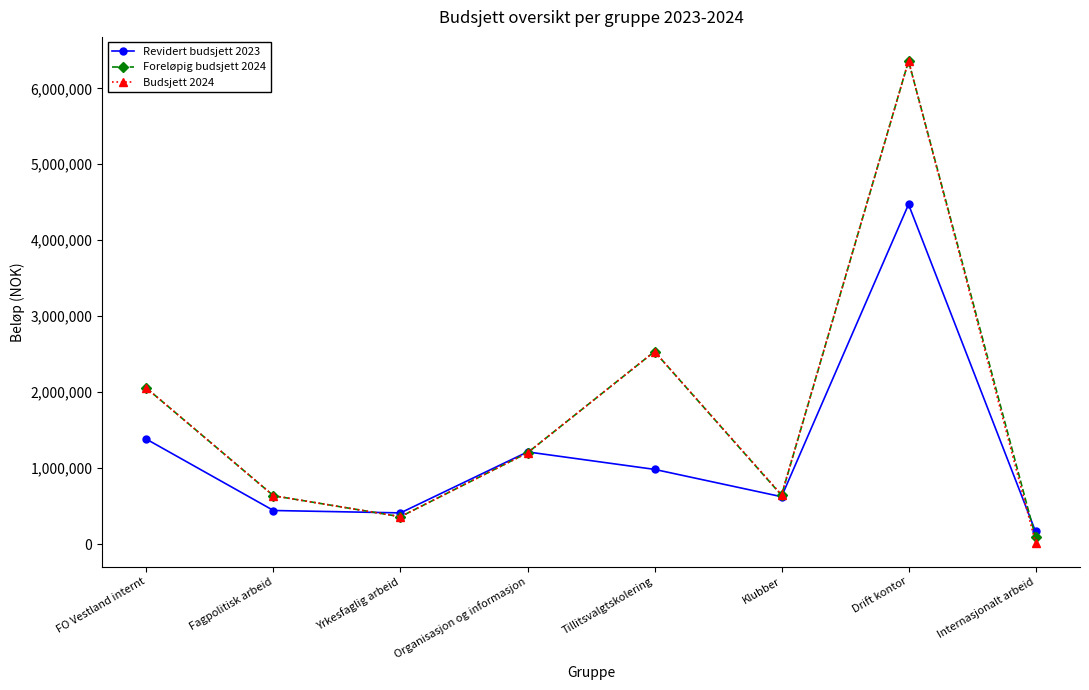

At how many categories does at least one series exceed 4327977?

1